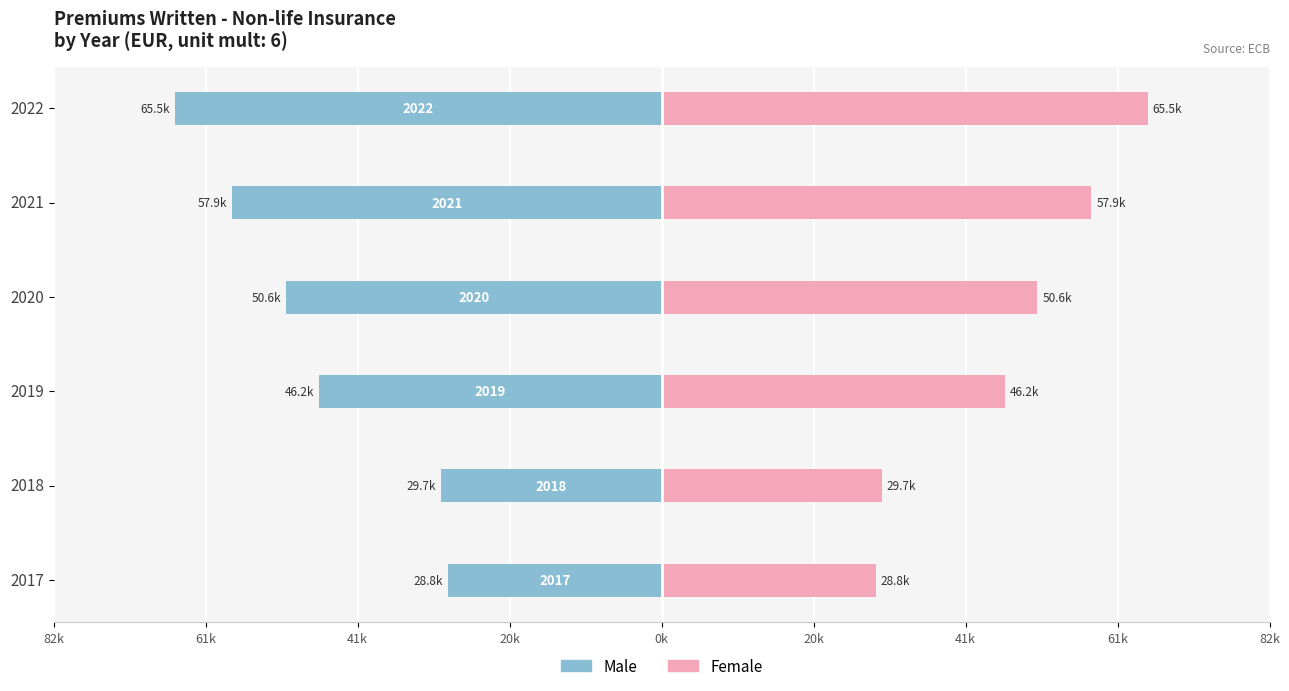

The Male series shows -80154.9 at 2021. True or false?

False